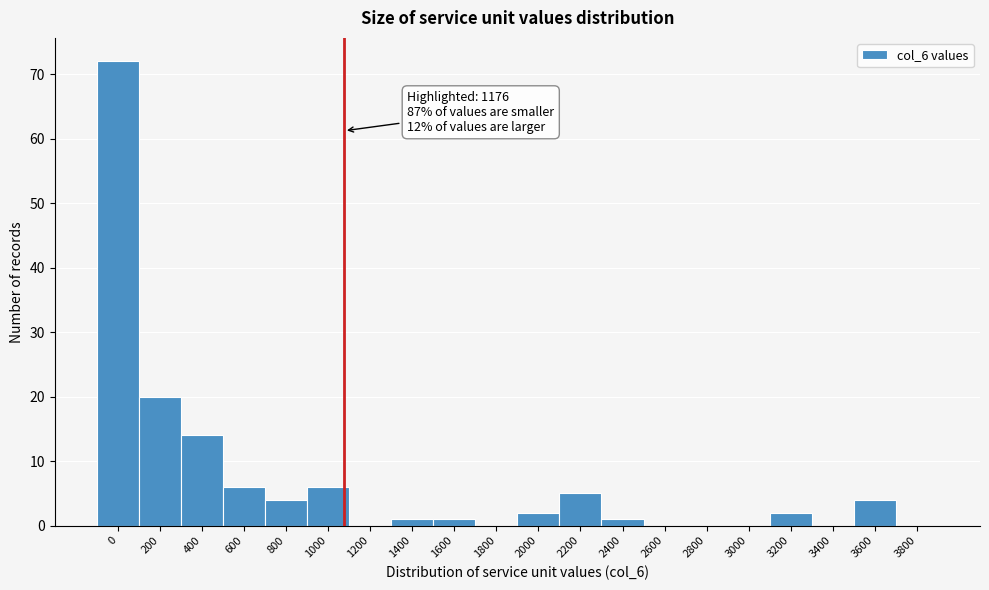

Reading left to right, transcribe all the data shown in this chart.

0=72	200=20	400=14	600=6	800=4	1000=6	1200=0	1400=1	1600=1	1800=0	2000=2	2200=5	2400=1	2600=0	2800=0	3000=0	3200=2	3400=0	3600=4	3800=0